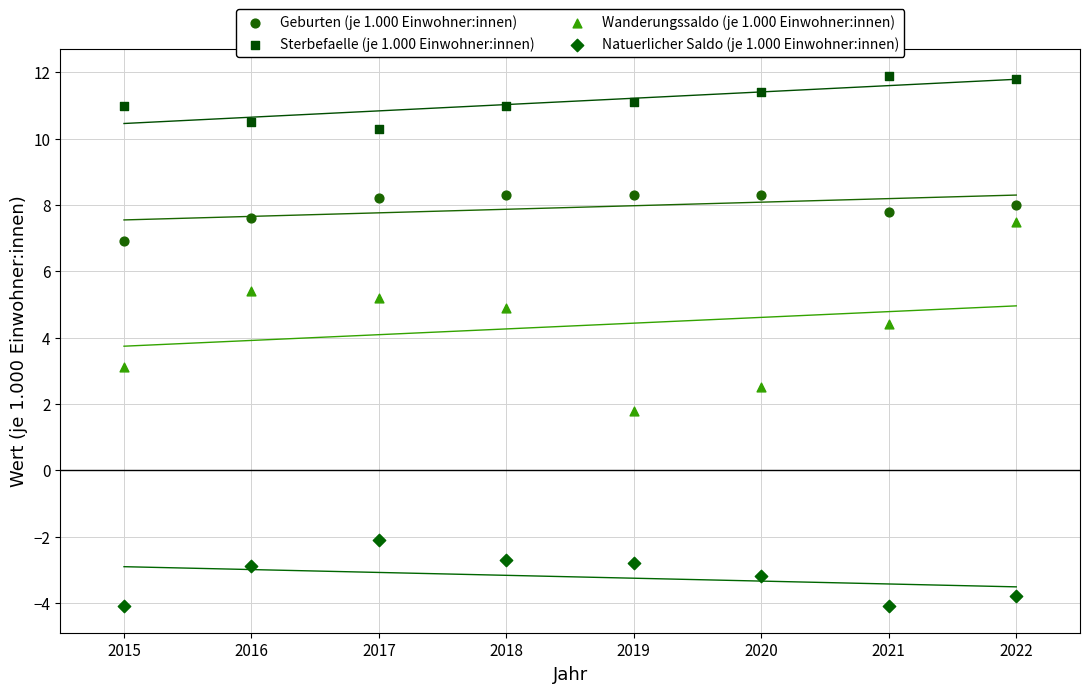

Which series has the widest spread of Y values?

Wanderungssaldo (je 1.000 Einwohner:innen)